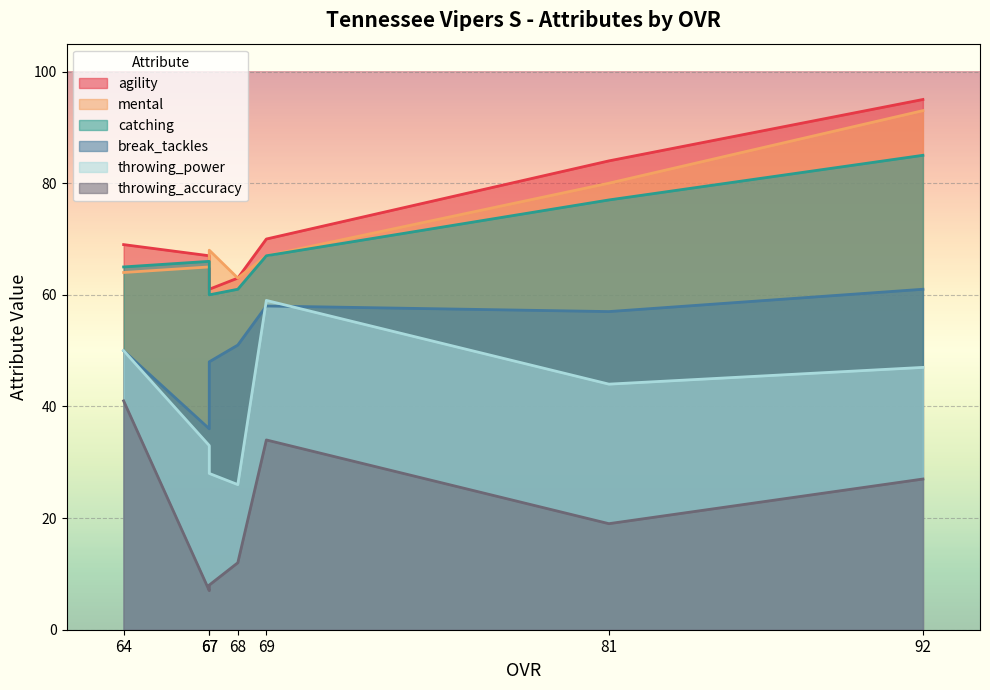

What is the average value of the catching series?

69